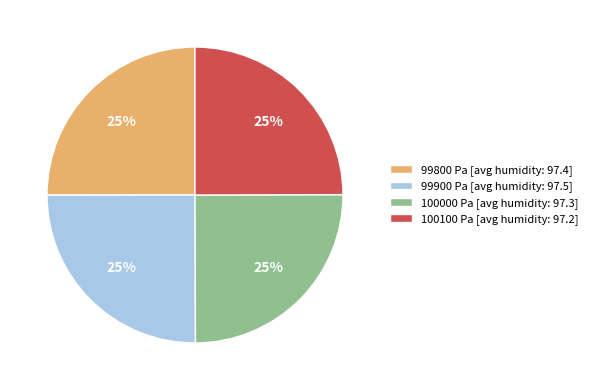

The 100100 slice represents 33% of the pie. True or false?

False